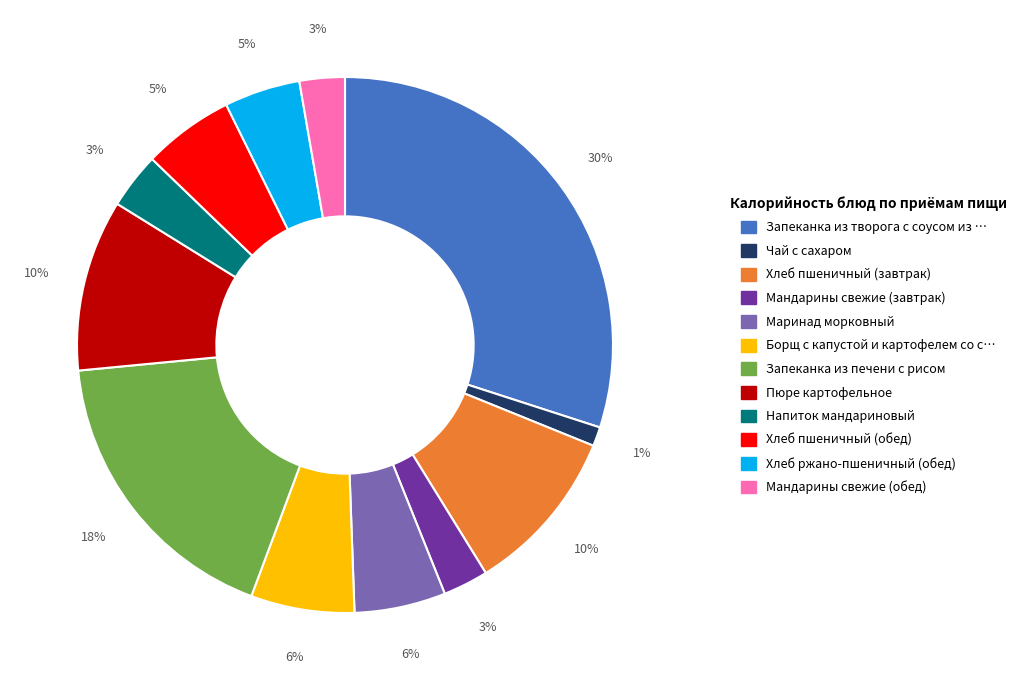

To the nearest percent, what is the difference between the largest and smallest slice percentages?

29%